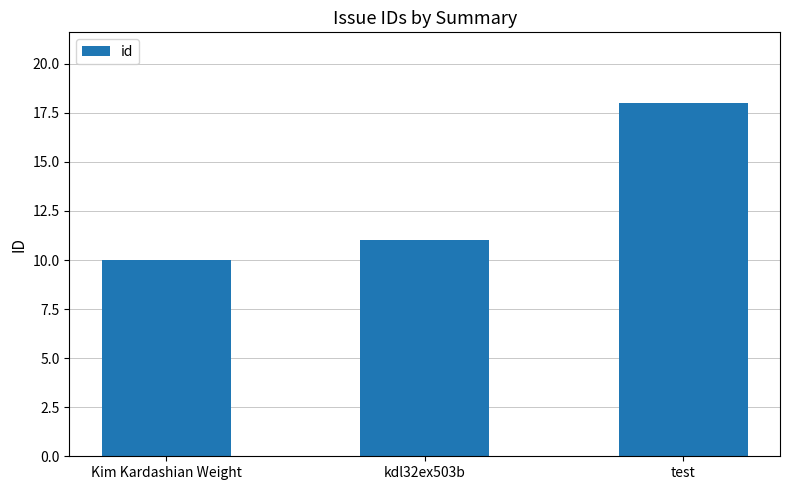

Rank the categories by value from lowest to highest.

Kim Kardashian Weight, kdl32ex503b, test